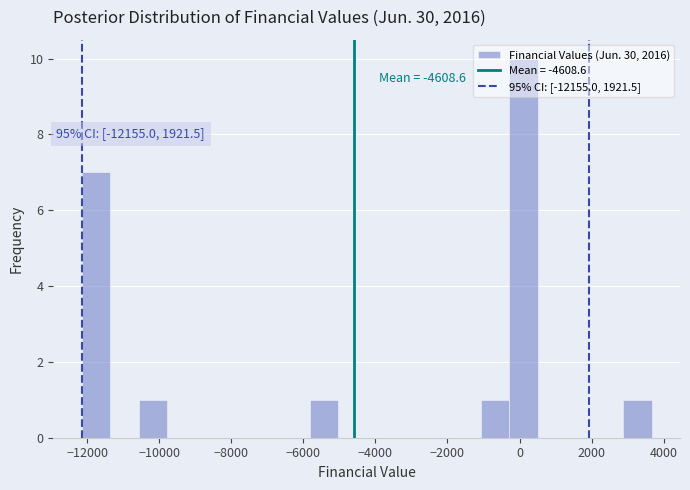

Around what value on the x-axis is the tallest bar? Give the approximate position of its centre, as read against the axis.

200